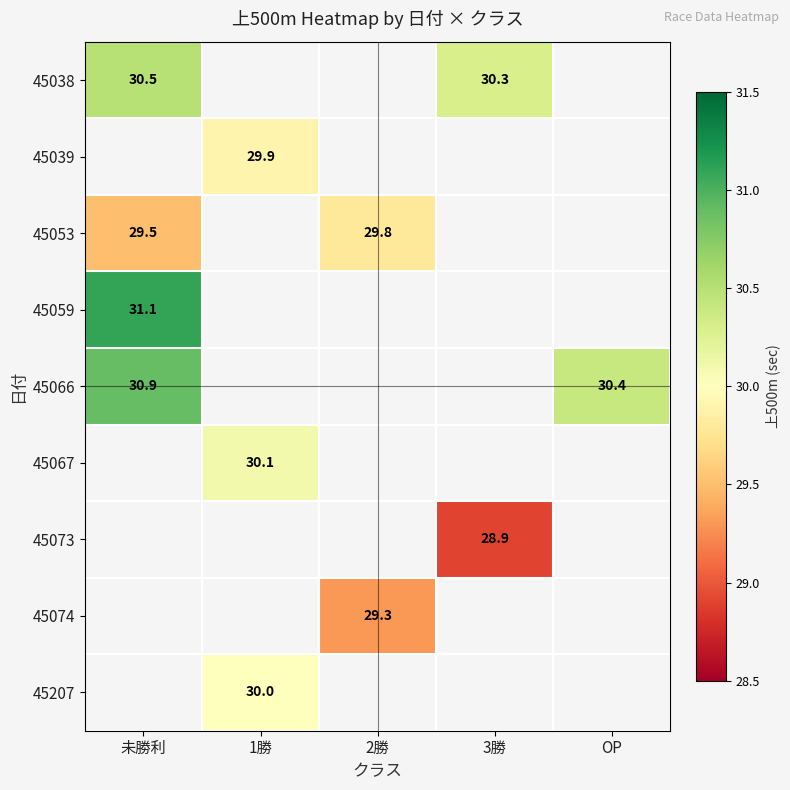

The value of 45207 at 1勝 is 6.7. True or false?

False